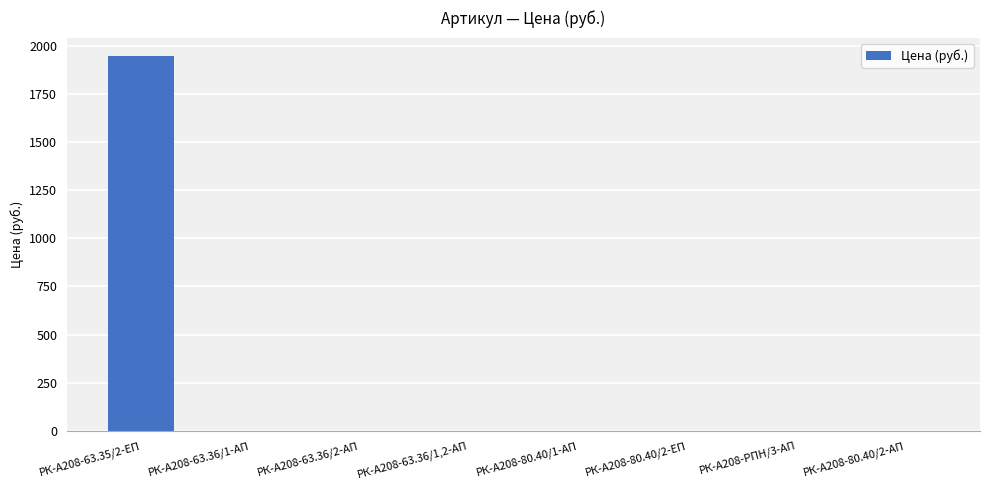

Are the bars horizontal?

No